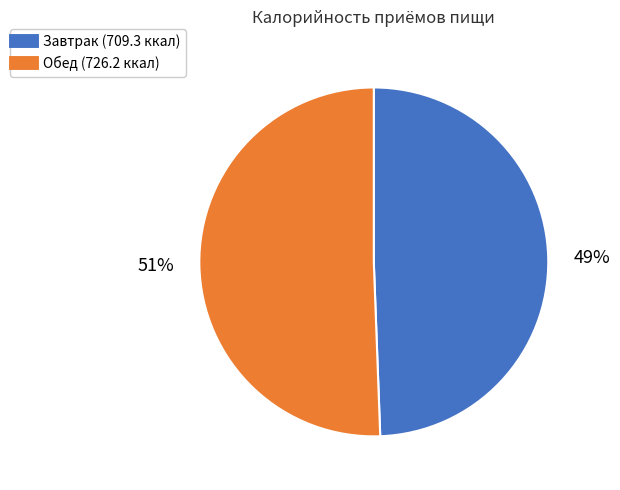

Between Обед and Завтрак, which is larger?

Обед